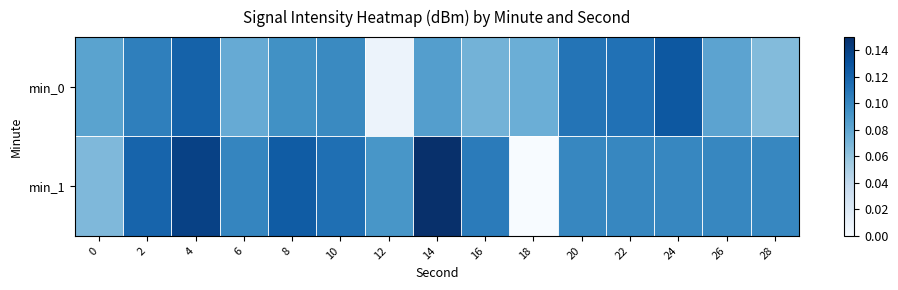

Between 18 and 20, which series saw the biggest shift?

min_1